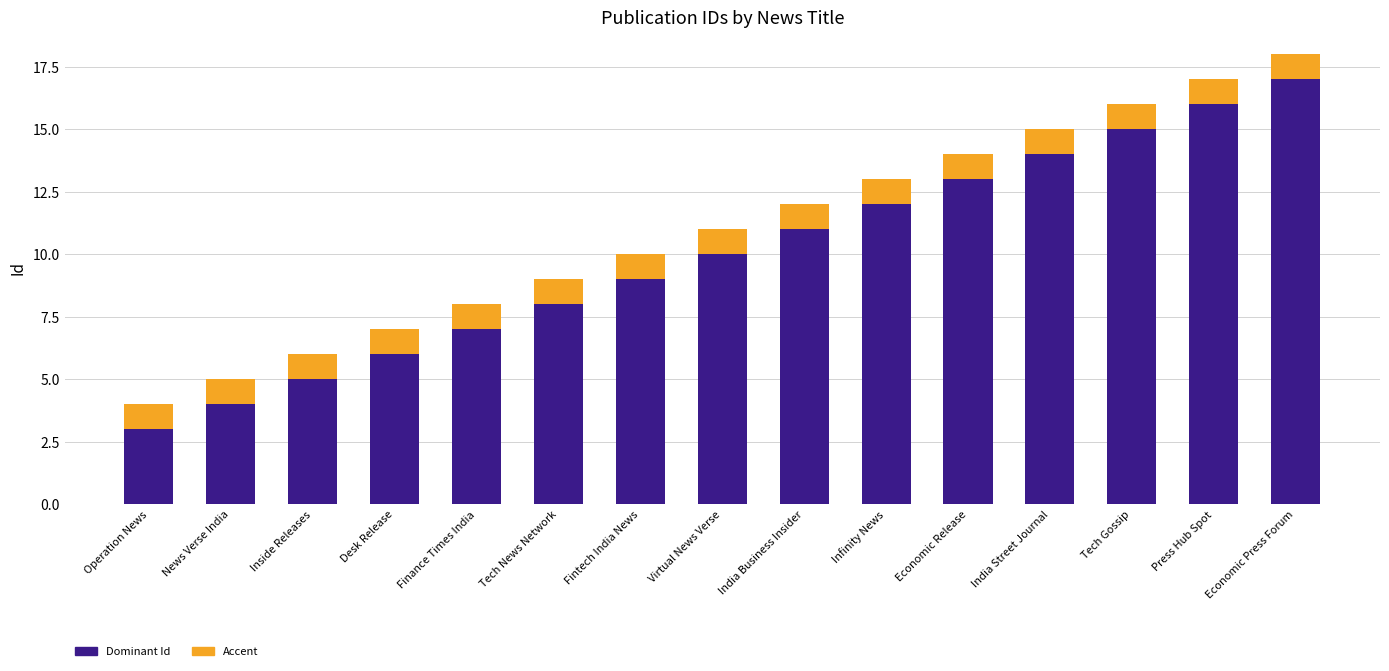

At which category is the sum across all series the highest?

Economic Press Forum